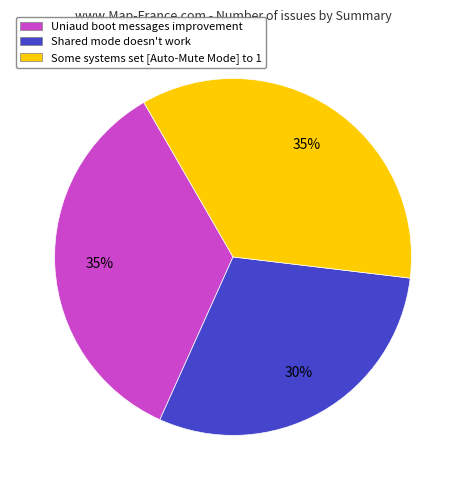

To the nearest percent, what percentage of the pie is Shared mode doesn't work?

30%